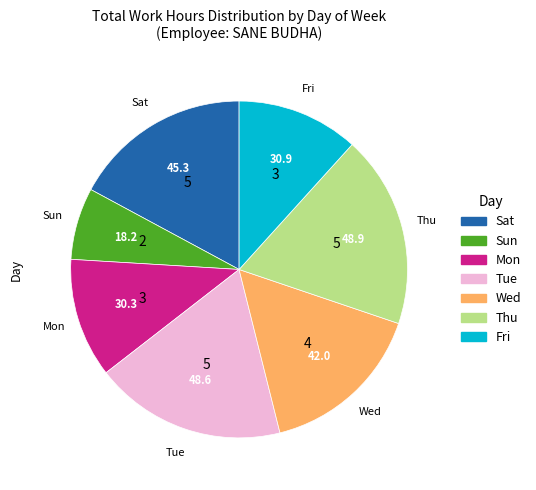

Does any single category account for the majority?

No